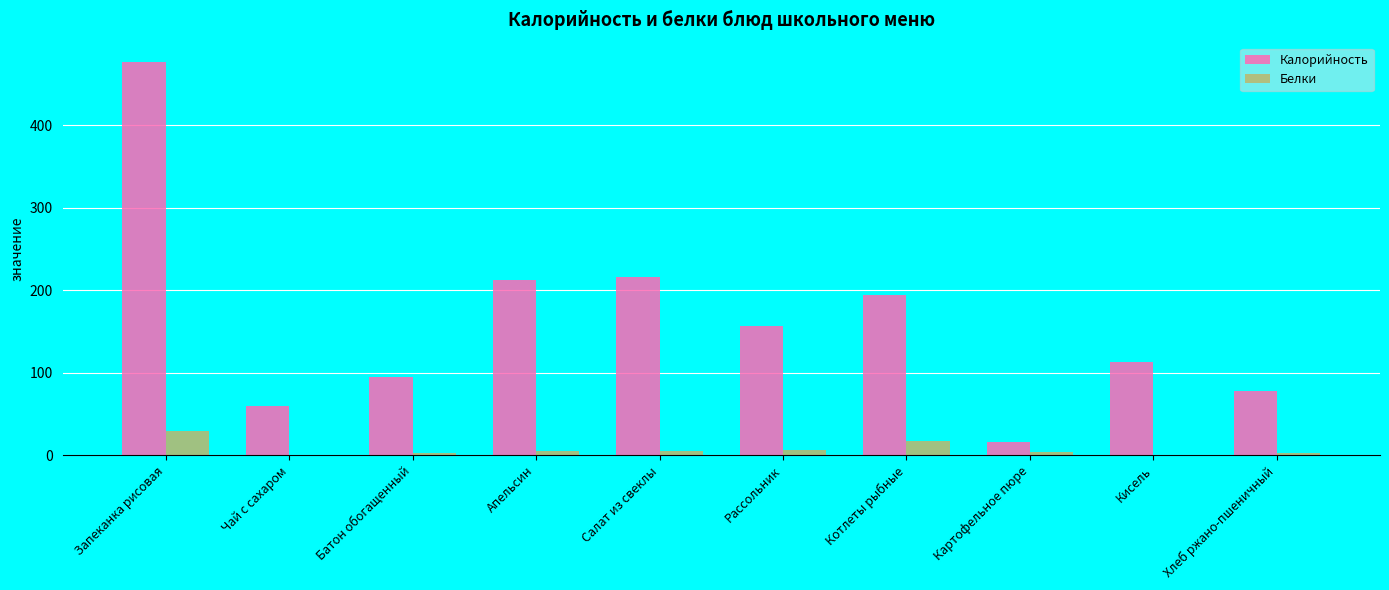

At which category is the sum across all series the highest?

Запеканка рисовая